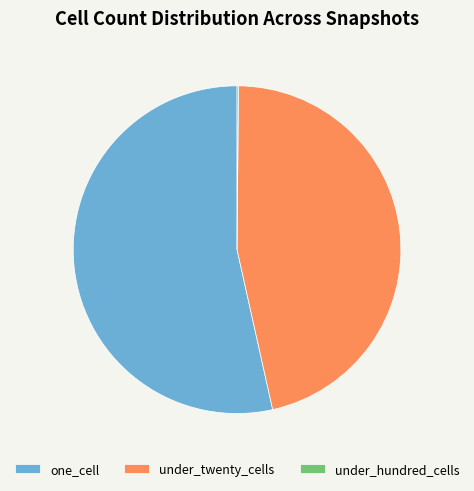

Does one_cell account for over 50% of the chart?

Yes